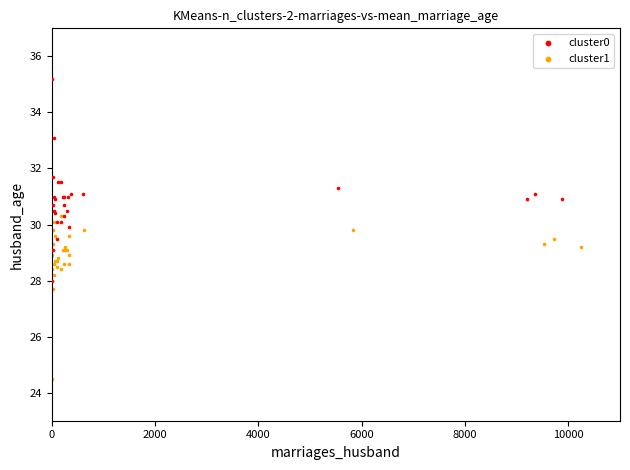

Which series has the widest spread of Y values?

cluster0